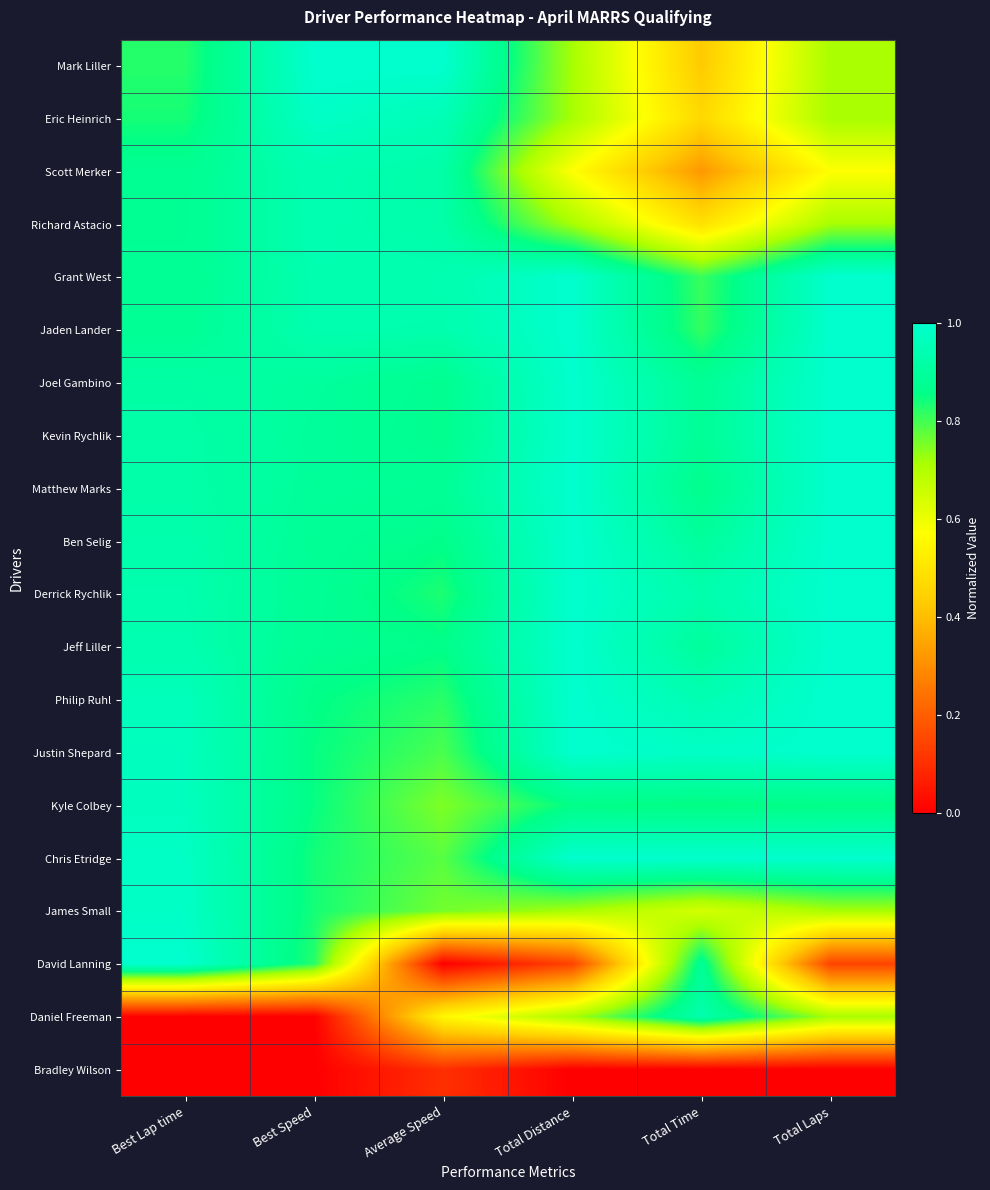

Reading right to left, list all the values displayed in this chart.

Mark Liller: Total Laps=0.7	Total Time=0.4	Total Distance=0.7	Average Speed=1.0	Best Speed=1.0	Best Lap time=0.8
Eric Heinrich: Total Laps=0.7	Total Time=0.5	Total Distance=0.7	Average Speed=1.0	Best Speed=1.0	Best Lap time=0.8
Scott Merker: Total Laps=0.6	Total Time=0.3	Total Distance=0.6	Average Speed=0.9	Best Speed=0.9	Best Lap time=0.9
Richard Astacio: Total Laps=0.7	Total Time=0.5	Total Distance=0.7	Average Speed=0.9	Best Speed=0.9	Best Lap time=0.9
Grant West: Total Laps=1.0	Total Time=0.8	Total Distance=1.0	Average Speed=0.9	Best Speed=0.9	Best Lap time=0.9
Jaden Lander: Total Laps=1.0	Total Time=0.8	Total Distance=1.0	Average Speed=0.9	Best Speed=0.9	Best Lap time=0.9
Joel Gambino: Total Laps=1.0	Total Time=0.9	Total Distance=1.0	Average Speed=0.9	Best Speed=0.9	Best Lap time=0.9
Kevin Rychlik: Total Laps=1.0	Total Time=0.9	Total Distance=1.0	Average Speed=0.9	Best Speed=0.9	Best Lap time=0.9
Matthew Marks: Total Laps=1.0	Total Time=0.9	Total Distance=1.0	Average Speed=0.9	Best Speed=0.9	Best Lap time=0.9
Ben Selig: Total Laps=1.0	Total Time=0.9	Total Distance=1.0	Average Speed=0.9	Best Speed=0.9	Best Lap time=0.9
Derrick Rychlik: Total Laps=1.0	Total Time=0.9	Total Distance=1.0	Average Speed=0.8	Best Speed=0.9	Best Lap time=0.9
Jeff Liller: Total Laps=1.0	Total Time=0.9	Total Distance=1.0	Average Speed=0.9	Best Speed=0.9	Best Lap time=0.9
Philip Ruhl: Total Laps=1.0	Total Time=0.9	Total Distance=1.0	Average Speed=0.8	Best Speed=0.9	Best Lap time=1.0
Justin Shepard: Total Laps=1.0	Total Time=1.0	Total Distance=1.0	Average Speed=0.8	Best Speed=0.9	Best Lap time=1.0
Kyle Colbey: Total Laps=0.9	Total Time=0.9	Total Distance=0.9	Average Speed=0.8	Best Speed=0.9	Best Lap time=1.0
Chris Etridge: Total Laps=1.0	Total Time=1.0	Total Distance=1.0	Average Speed=0.8	Best Speed=0.8	Best Lap time=1.0
James Small: Total Laps=0.7	Total Time=0.6	Total Distance=0.7	Average Speed=0.8	Best Speed=0.8	Best Lap time=1.0
David Lanning: Total Laps=0.1	Total Time=0.9	Total Distance=0.1	Average Speed=0.0	Best Speed=0.8	Best Lap time=1.0
Daniel Freeman: Total Laps=0.7	Total Time=0.9	Total Distance=0.7	Average Speed=0.6	Best Speed=0.0	Best Lap time=0.0
Bradley Wilson: Total Laps=0.0	Total Time=0.0	Total Distance=0.0	Average Speed=0.1	Best Speed=0.0	Best Lap time=0.0